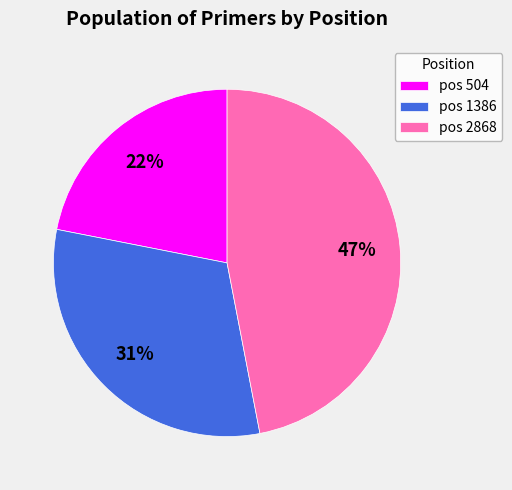

Is there any slice that represents more than half of the pie?

No